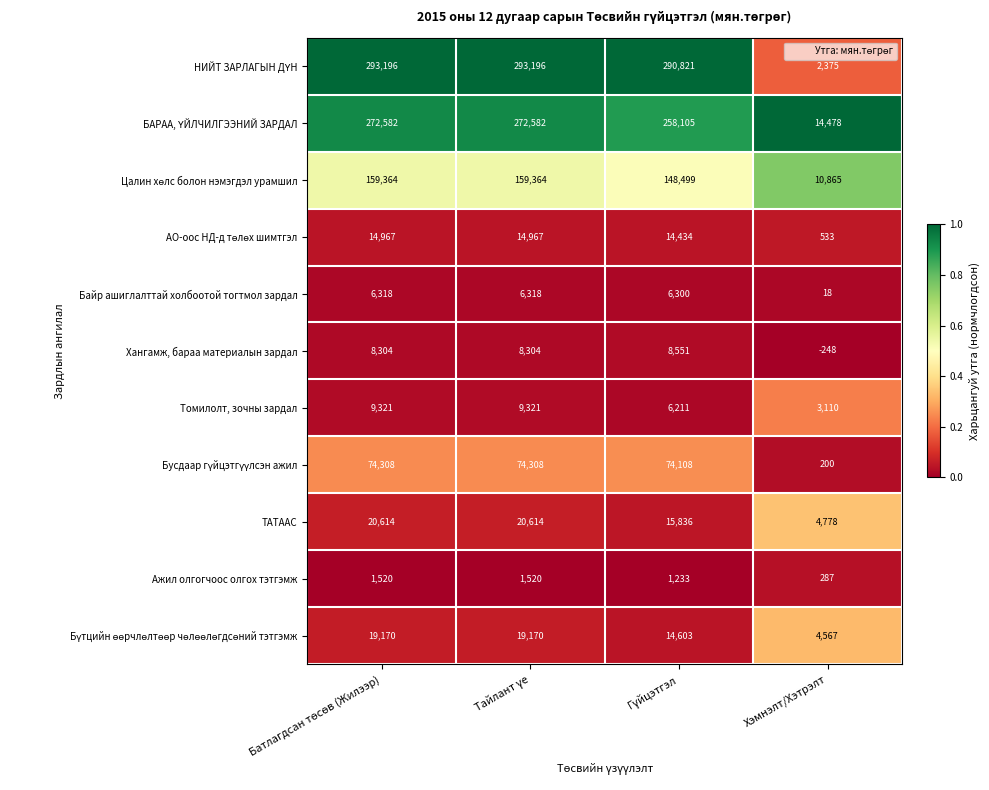

What is the difference between the second highest and minimum values in the Байр ашиглалттай холбоотой тогтмол зардал series?

6300